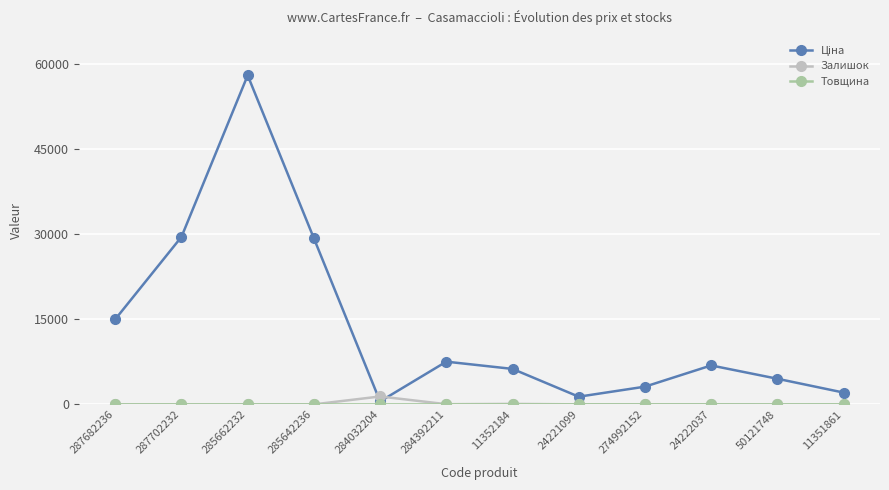

At how many categories does at least one series exceed 26565?

3